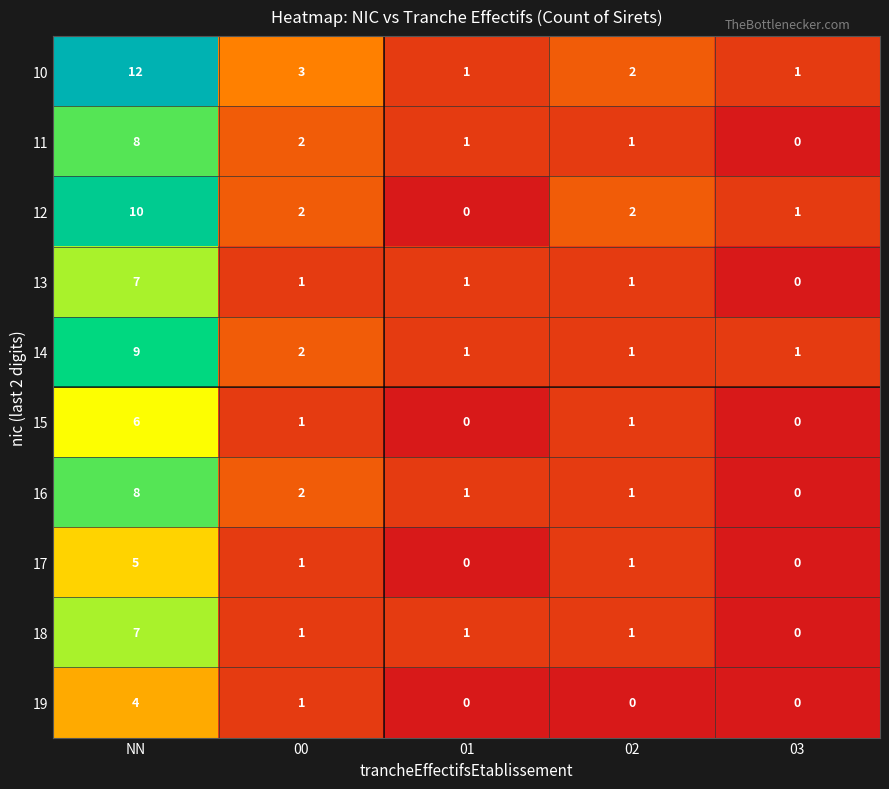

How many 17 values are between 0 and 1?

4